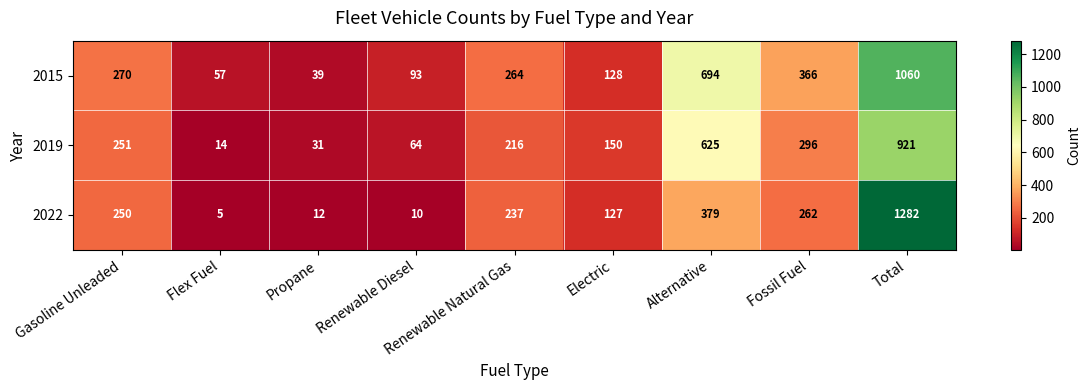

Is it true that 2019 equals 921 at Total?

True